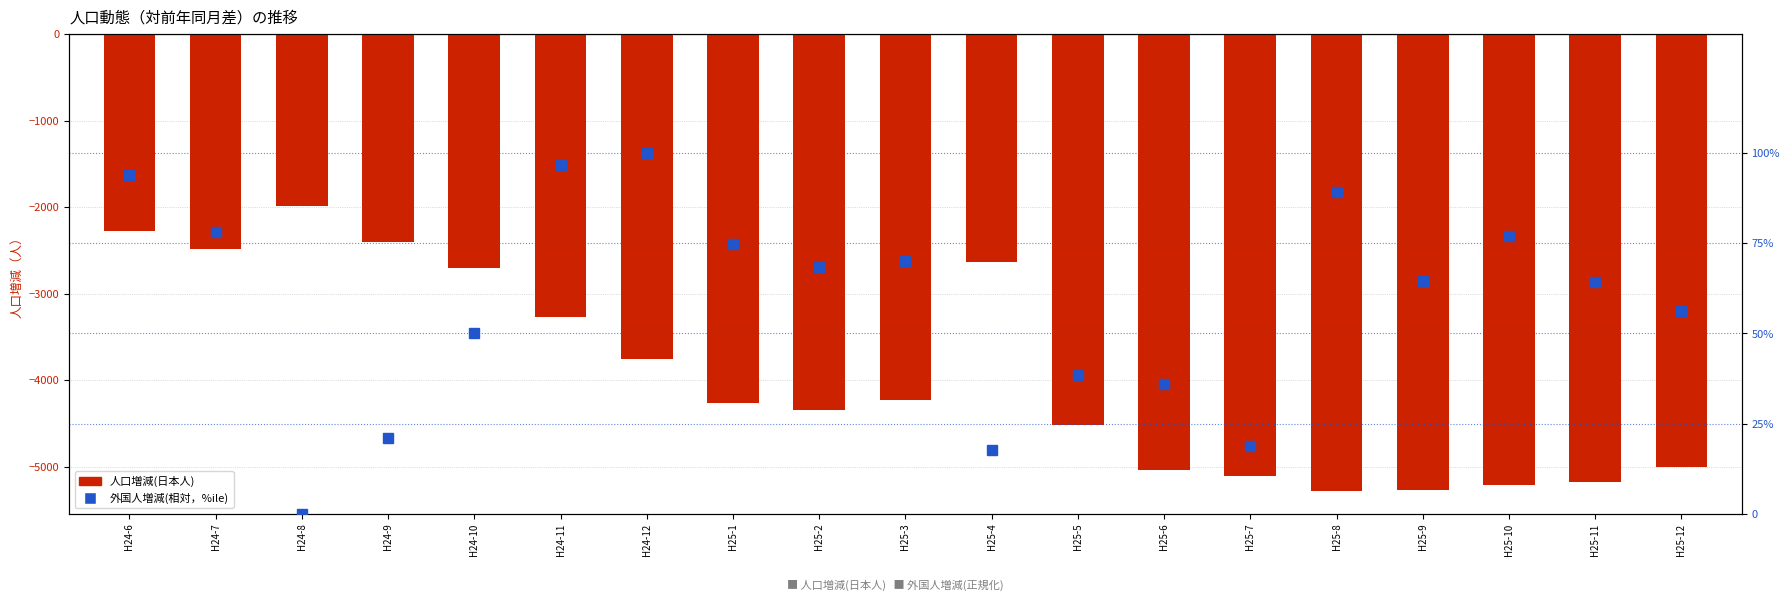

True or false: 人口増減(日本人) has a value of -4261.0 at H25-1.

True